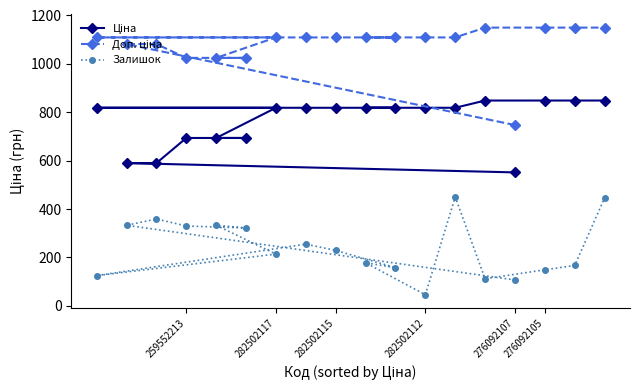

What is the spread (max minus min) of values at 276092105?

1000.7